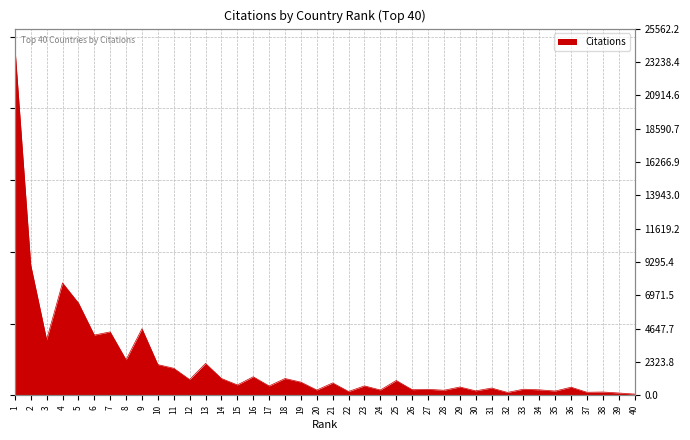

What is the value of the 26th point from the left?

396